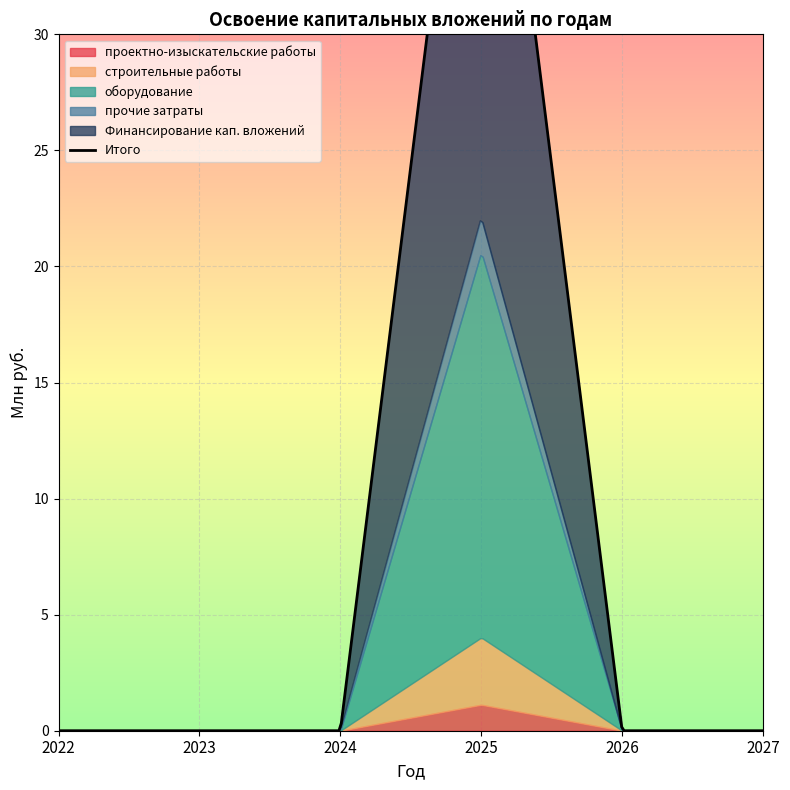

What is the average value of the строительные работы series?

0.5